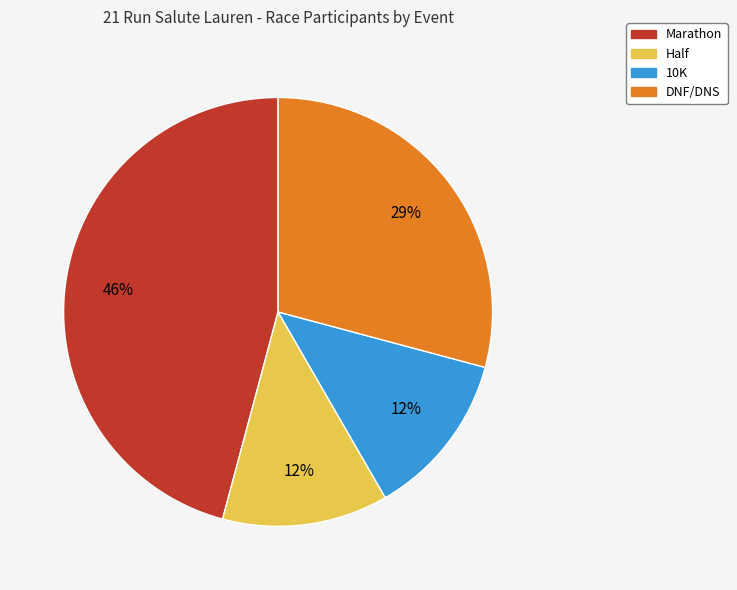

Is there a majority slice in this chart?

No